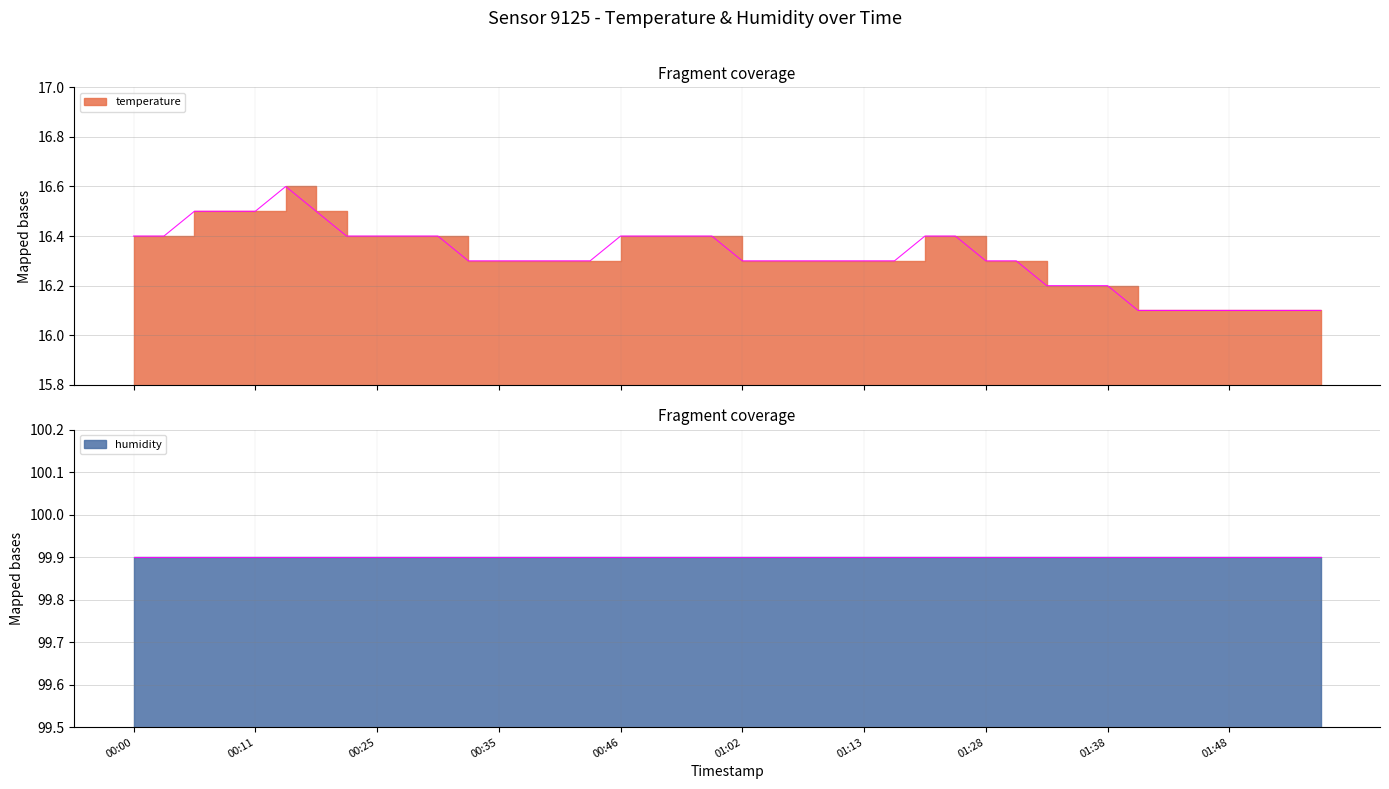

Rank the categories by value from highest to lowest.

00:14, 00:05, 00:09, 00:11, 00:17, 00:00, 00:03, 00:22, 00:25, 00:27, 00:30, 00:46, 00:51, 00:56, 00:59, 01:18, 01:21, 00:33, 00:35, 00:38, 00:40, 00:43, 01:02, 01:05, 01:07, 01:10, 01:13, 01:15, 01:28, 01:31, 01:33, 01:36, 01:38, 01:41, 01:43, 01:46, 01:48, 01:50, 01:53, 01:55